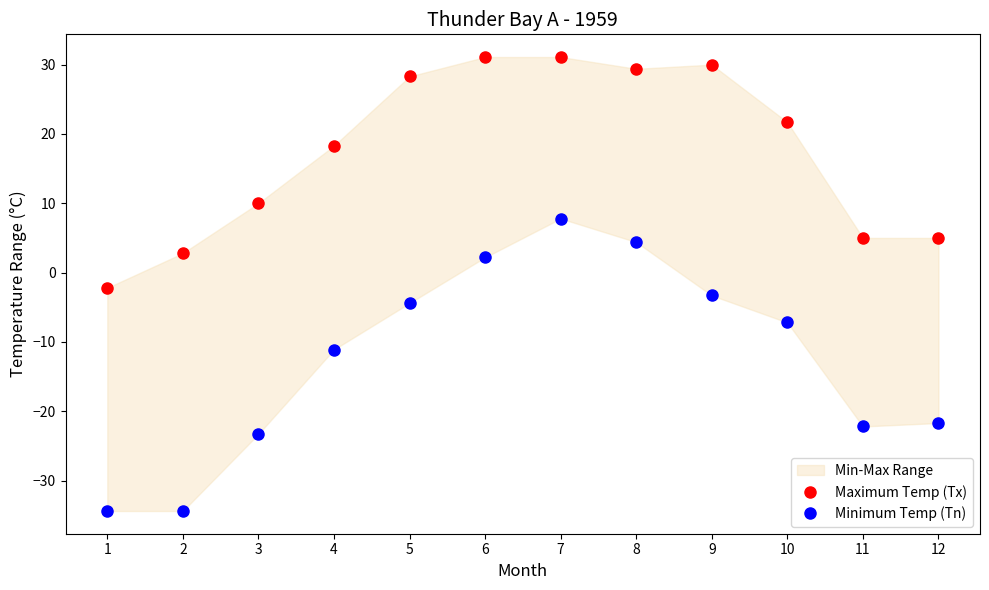

Reading left to right, what are all the values shown in this chart?

Maximum Temp (Tx): -2.2	2.8	10.0	18.3	28.3	31.1	31.1	29.4	30.0	21.7	5.0	5.0
Minimum Temp (Tn): -34.4	-34.4	-23.3	-11.1	-4.4	2.2	7.8	4.4	-3.3	-7.2	-22.2	-21.7